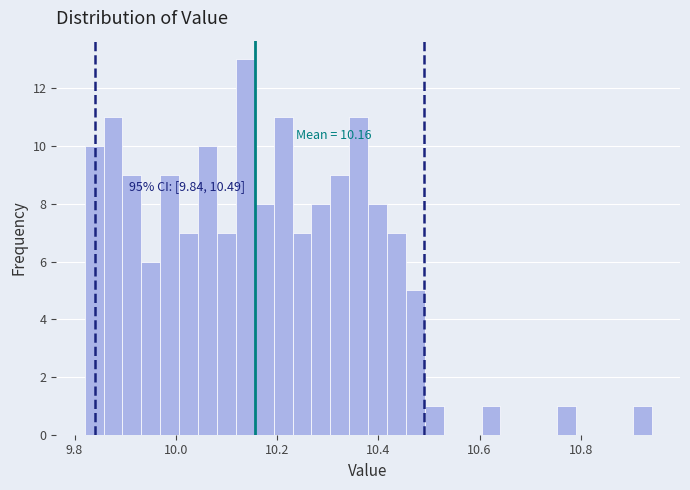

Read against the x-axis, roughly where is the centre of the tallest bar?

10.14